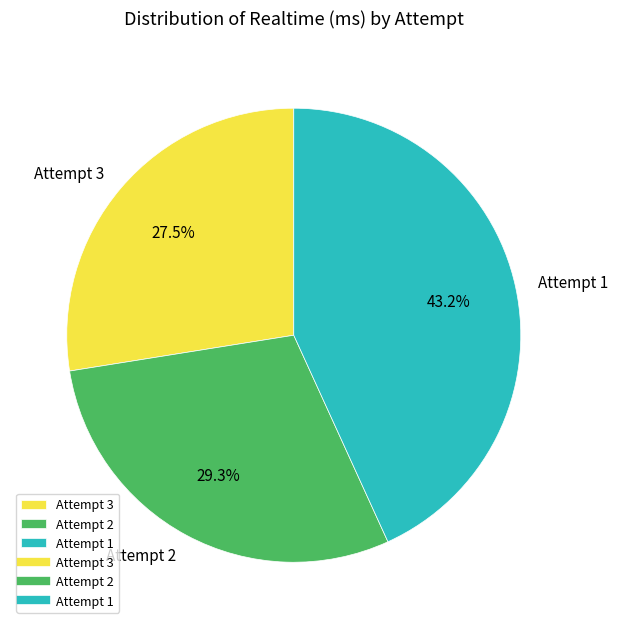

How much of the chart is everything except Attempt 2?

70.7%